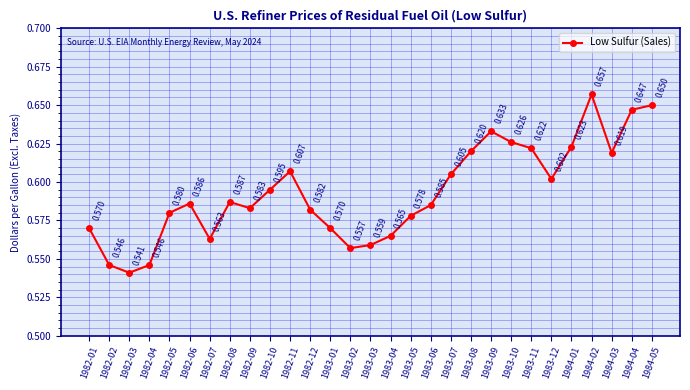

What is the label of the 8th point from the left?

1982-08